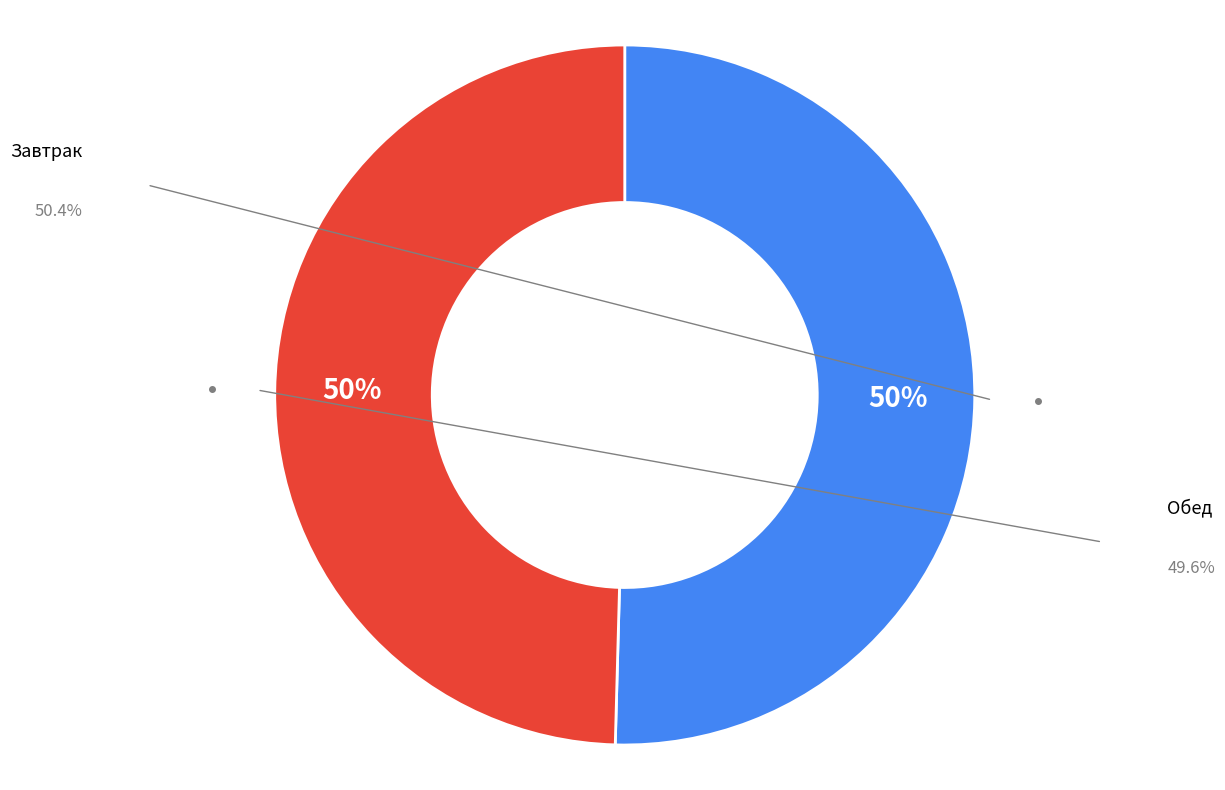

Count the number of slices in the pie.

2